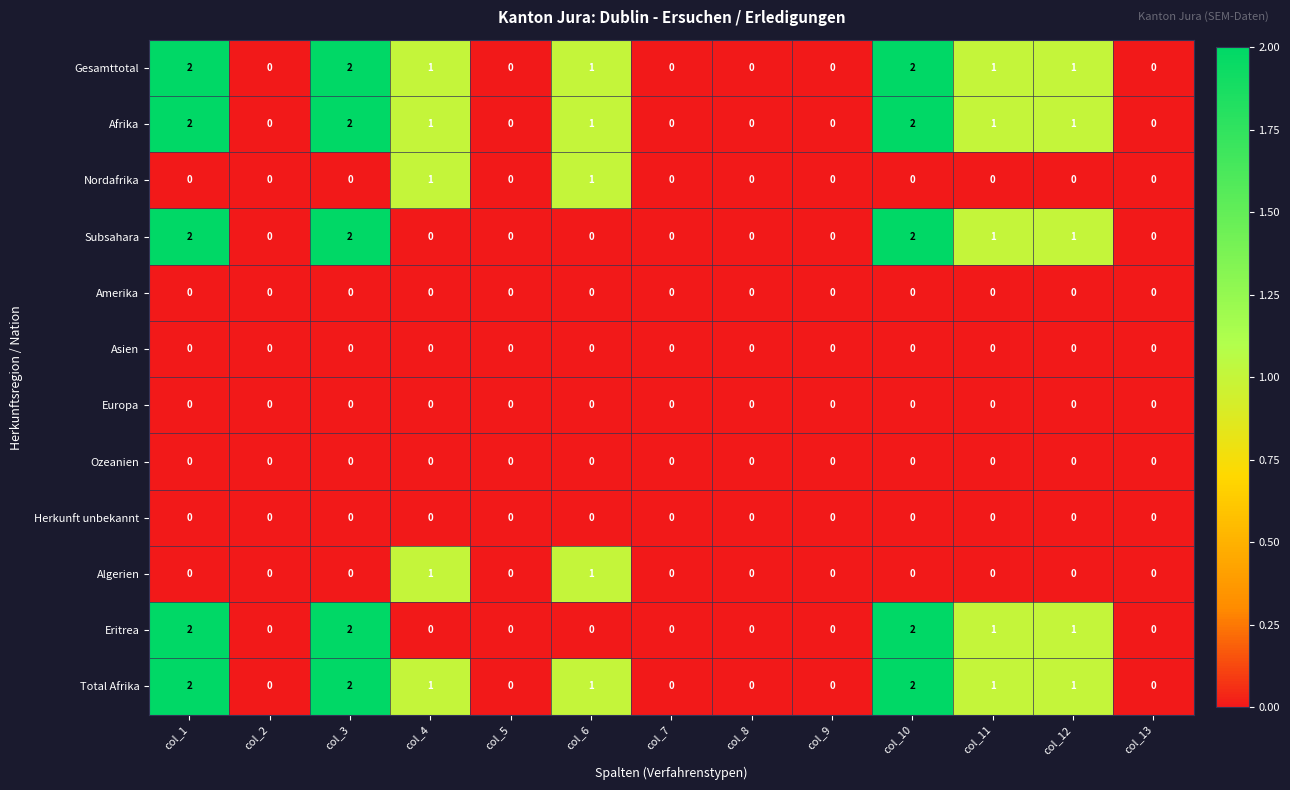

The Subsahara series shows 0 at col_9. True or false?

True